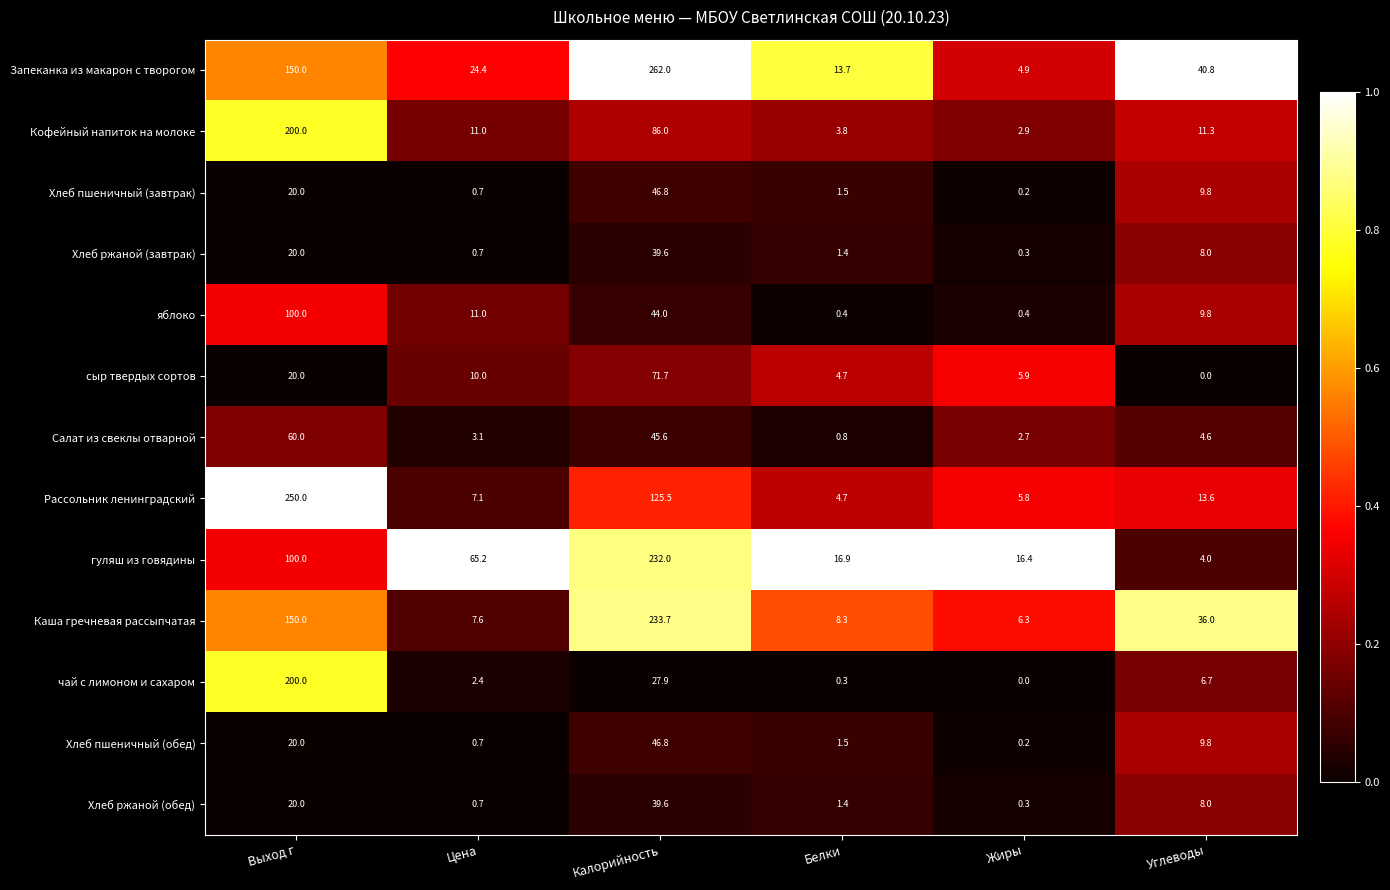

How many categories are shown in the chart?

6